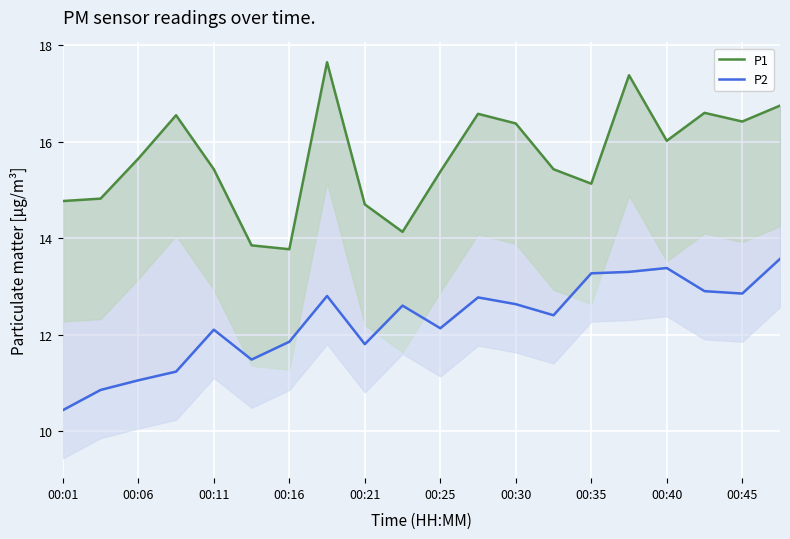

What is the spread (max minus min) of values at 00:35?

1.9